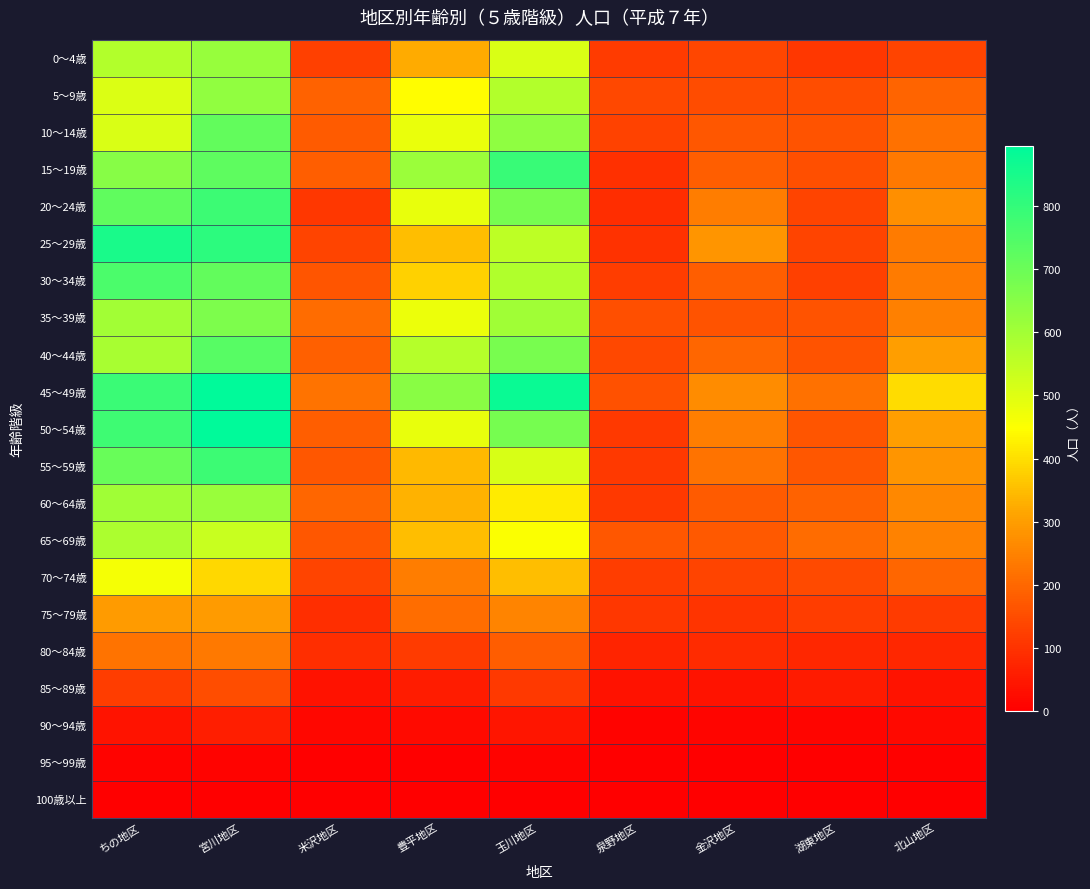

What is the spread (max minus min) of values at 玉川地区?

876